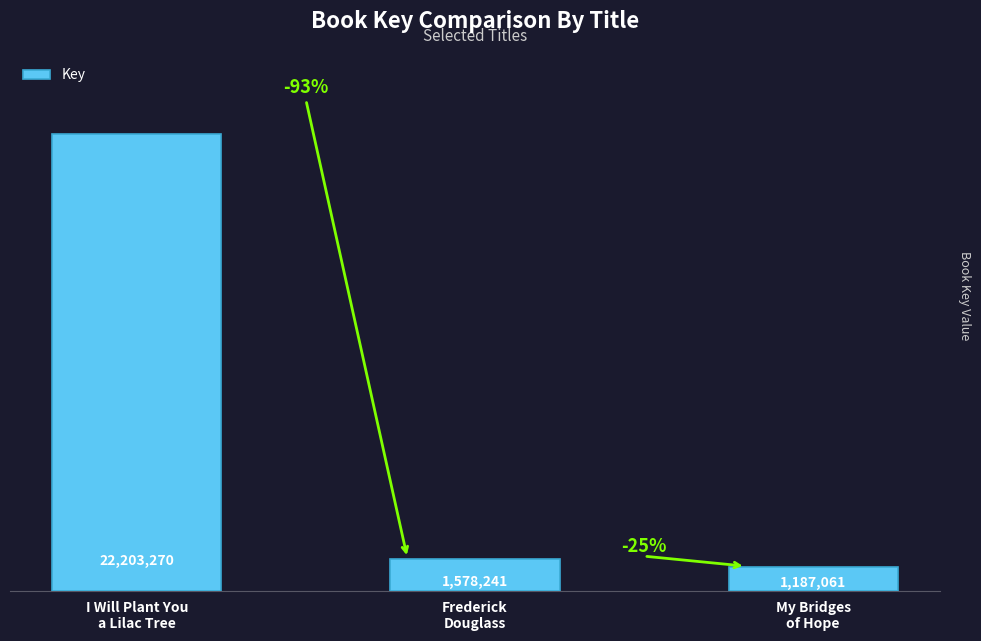

How many data points are less than 1578241?

1